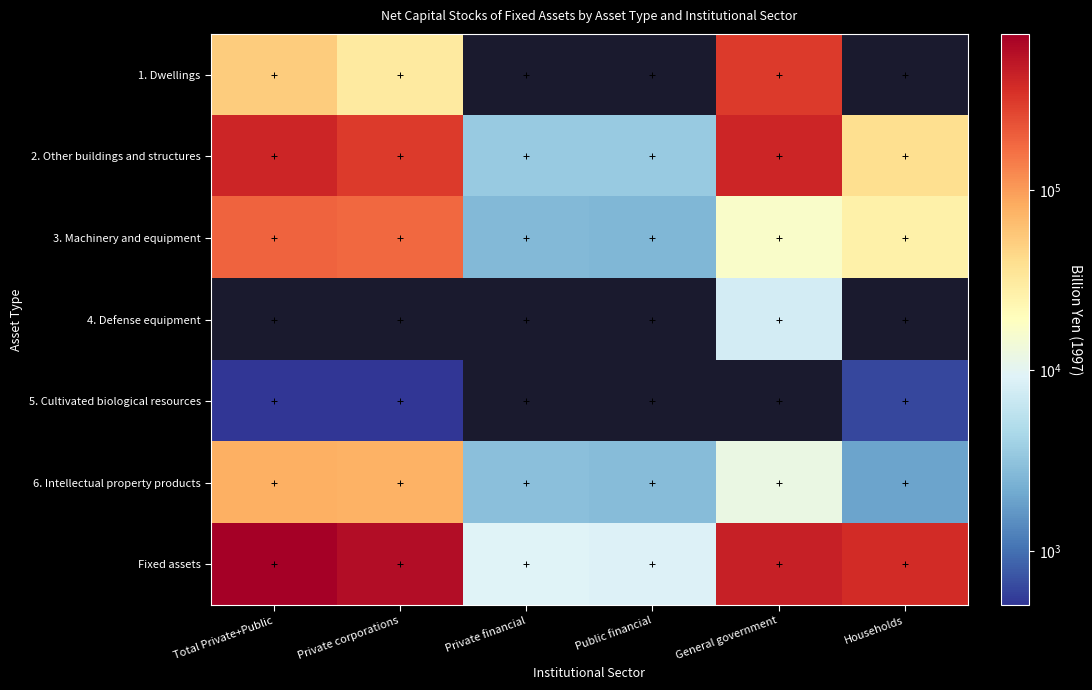

Is the value of 3. Machinery and equipment at General government greater than the value of Fixed assets at Private financial?

Yes